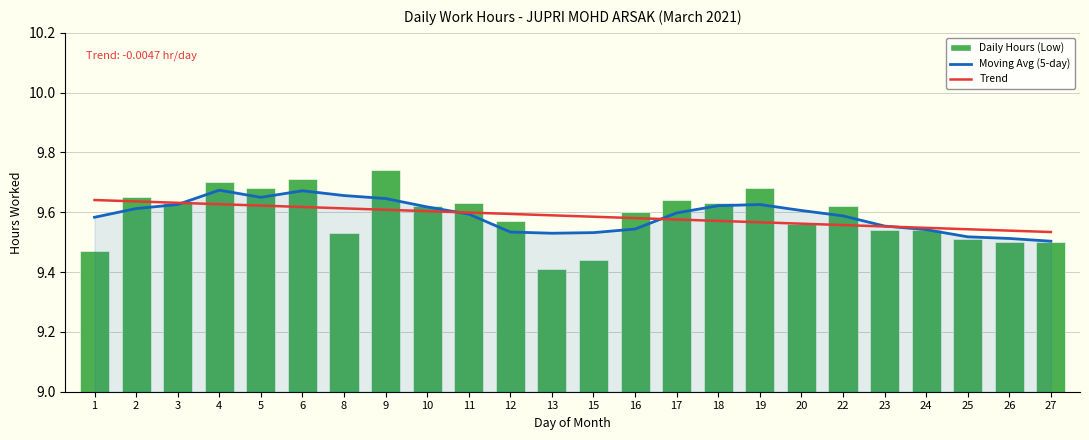

Between 22 and 26, which is larger?

22